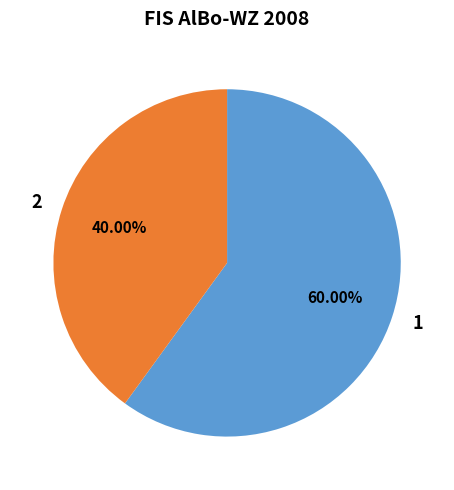

How many segments does this pie chart have?

2